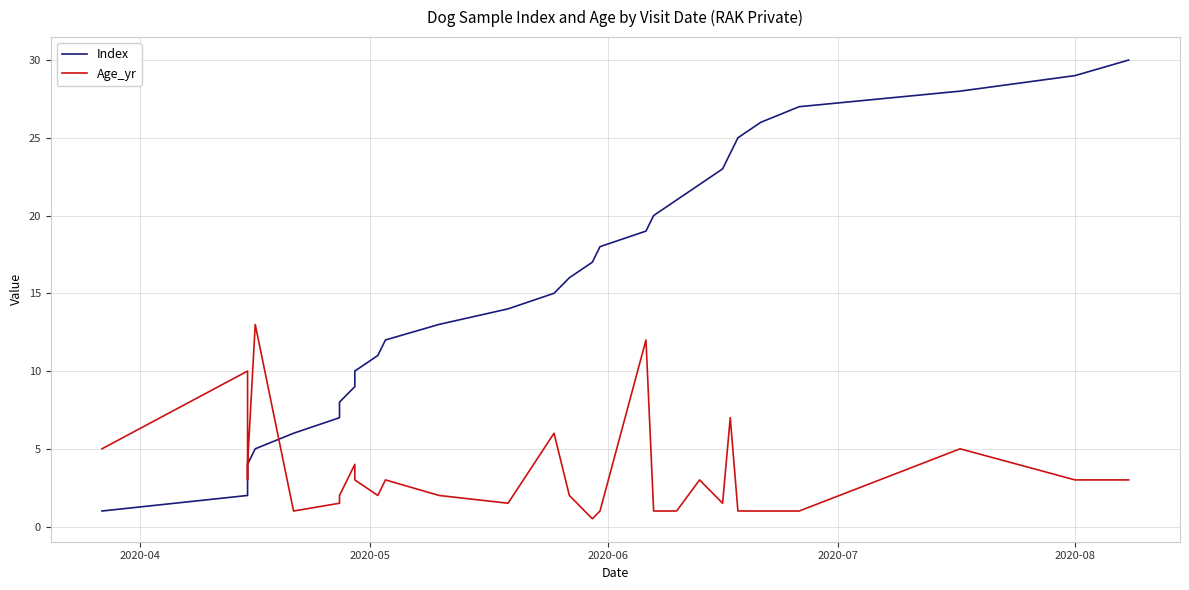

How many categories are shown in the chart?

30